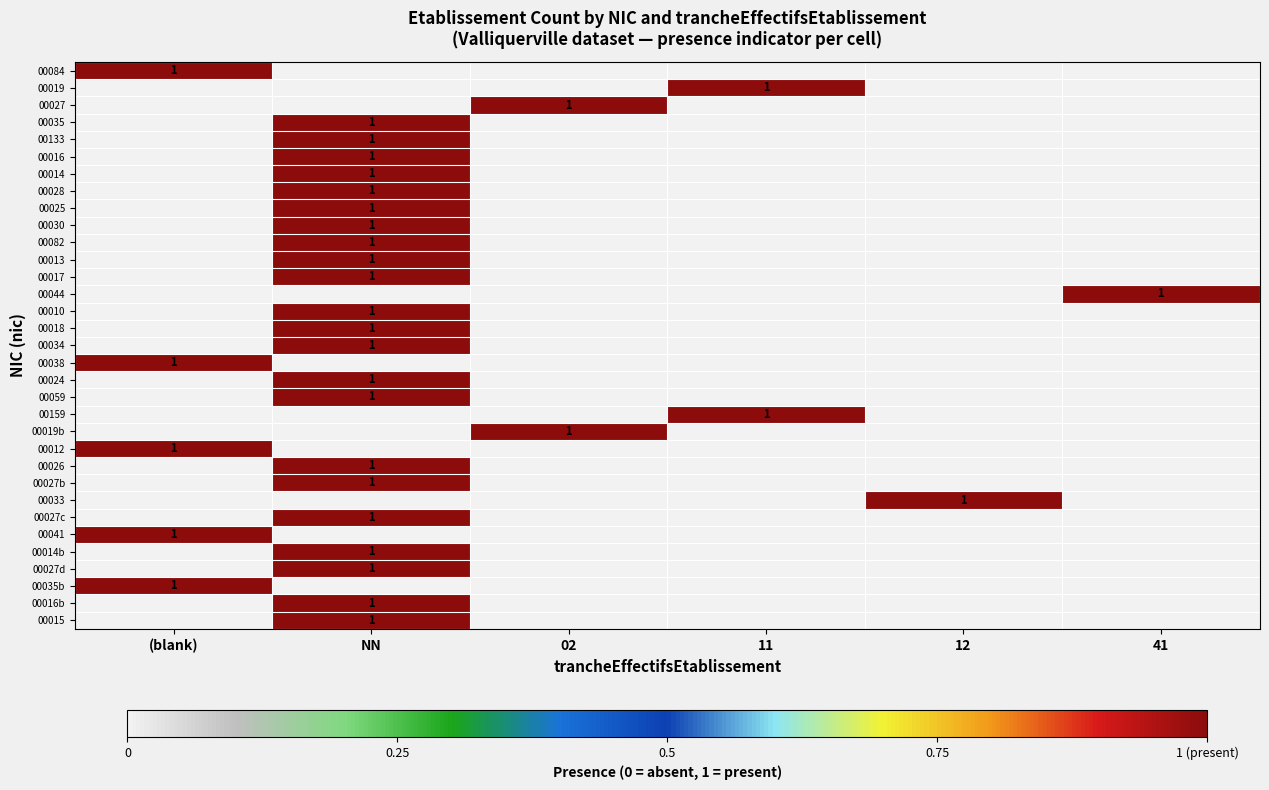

Which category has the highest value across all series?

(blank)